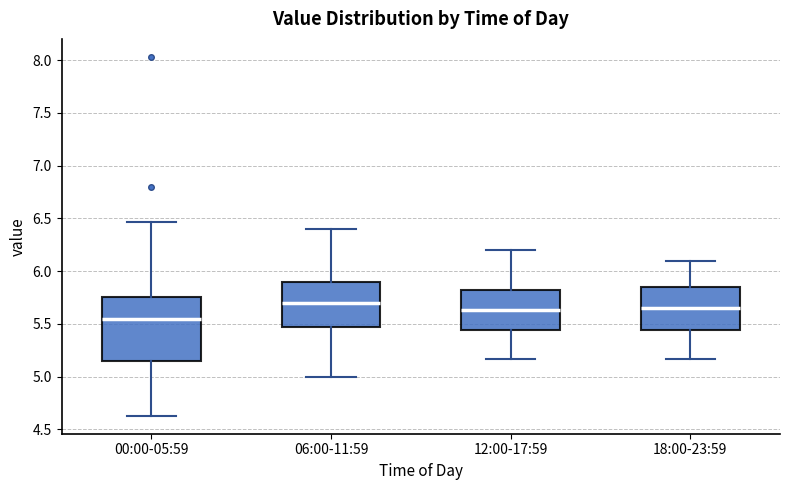

Reading left to right, transcribe this box plot: for each box, give where its median line is, the range the box spans, and where its two whiskers end, as read against the y-axis. The values are not printed on the chart, so give them approximately, as read against the axis.

00:00-05:59: median 5.55, box 5.15 to 5.75, whiskers 4.65 to 6.45
06:00-11:59: median 5.70, box 5.45 to 5.90, whiskers 5.00 to 6.40
12:00-17:59: median 5.65, box 5.45 to 5.80, whiskers 5.15 to 6.20
18:00-23:59: median 5.65, box 5.45 to 5.85, whiskers 5.15 to 6.10